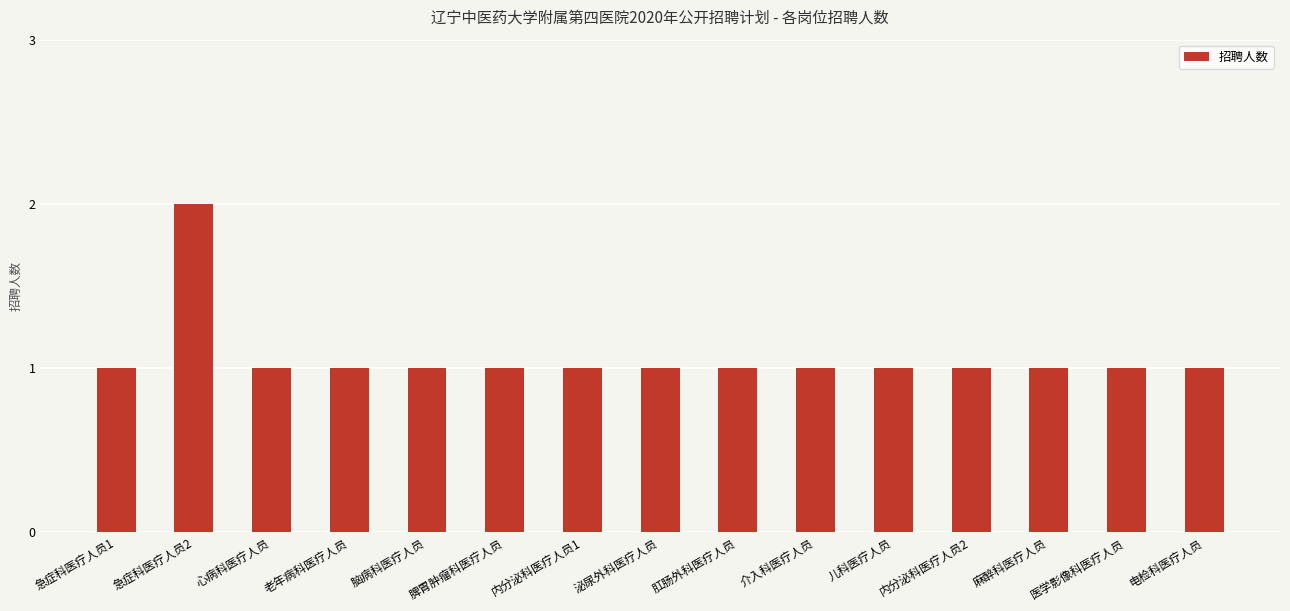

What is the difference between the maximum and second lowest values?

1